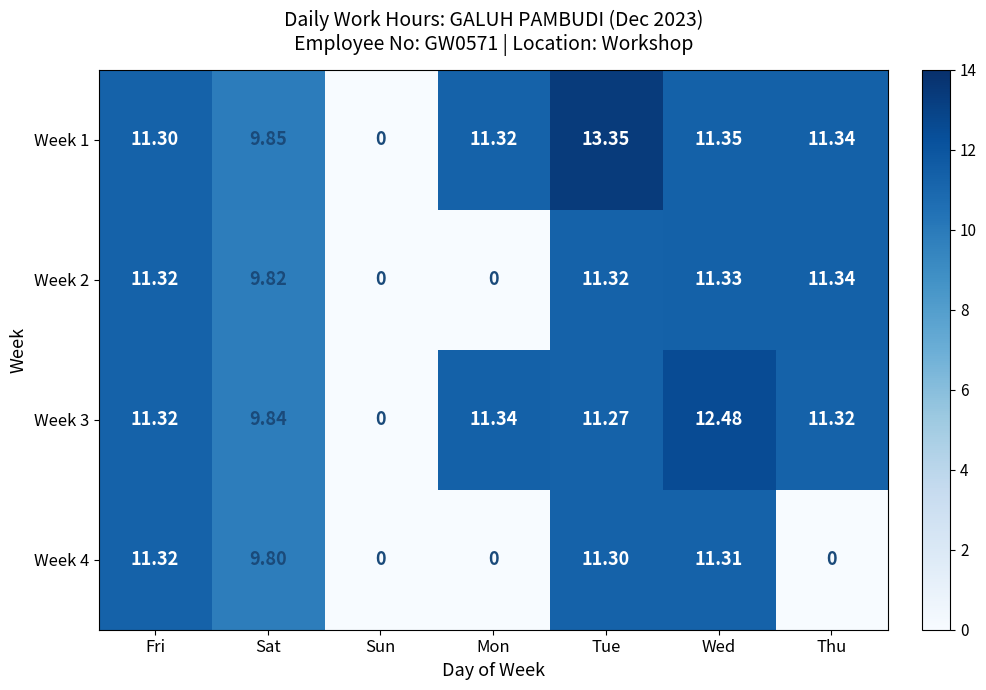

At which label does Week 3 first exceed 11?

Fri